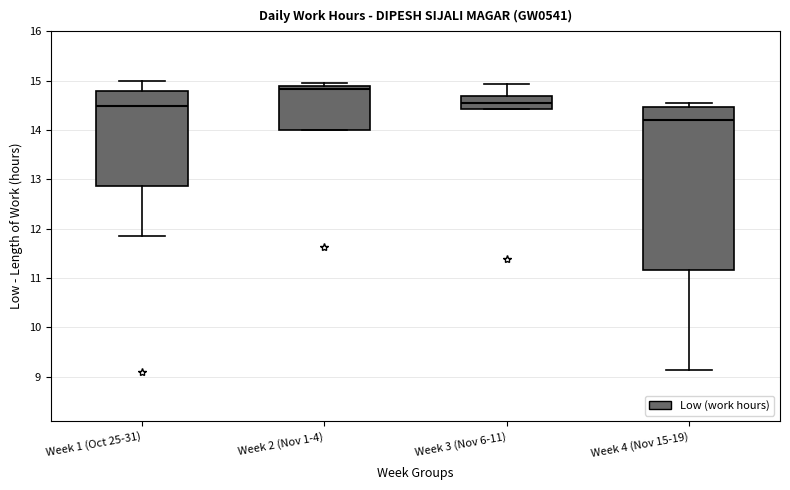

Where is the upper edge of the box for Week 4 (Nov 15-19) on the y-axis? The values are not printed on the chart, so give them approximately, as read against the axis.

14.5